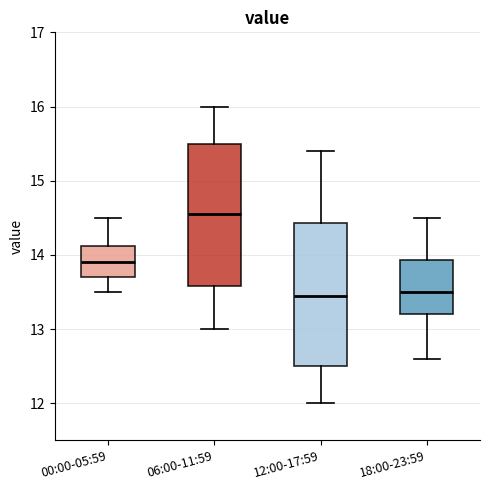

Which box has the highest median line?

06:00-11:59